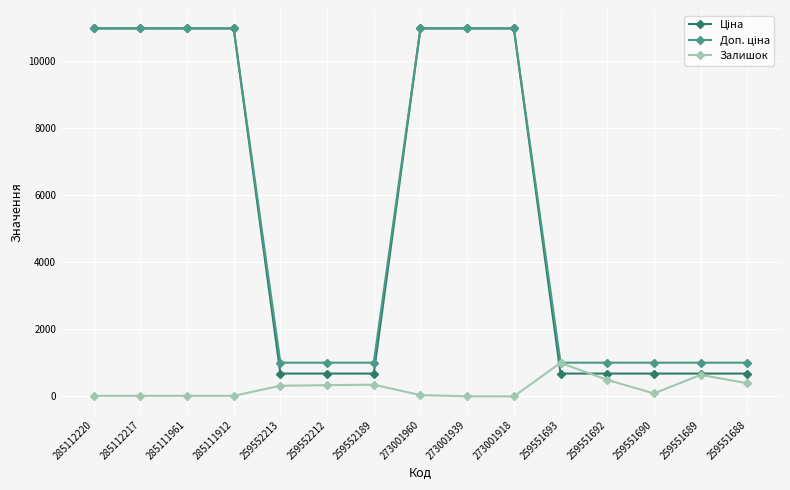

At how many categories does at least one series exceed 9185?

7